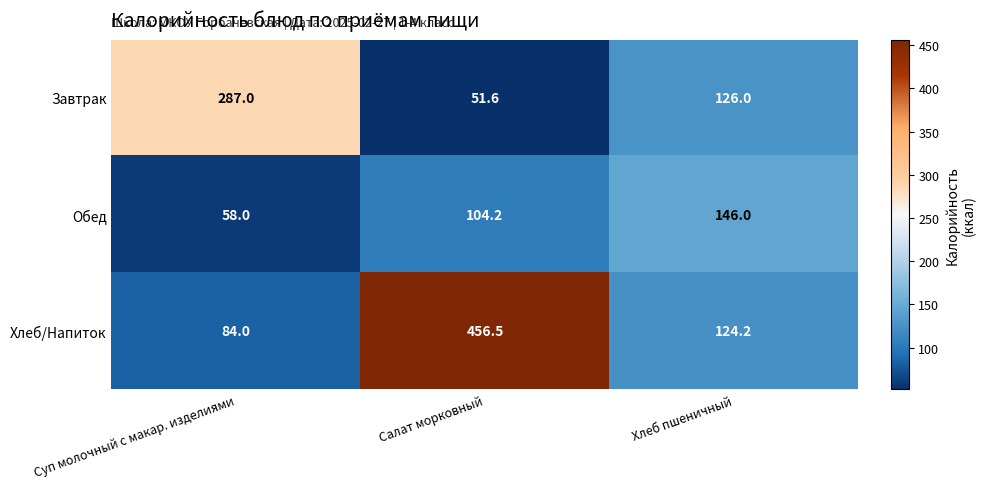

What is the spread (max minus min) of values at Суп молочный с макар. изделиями?

229.0